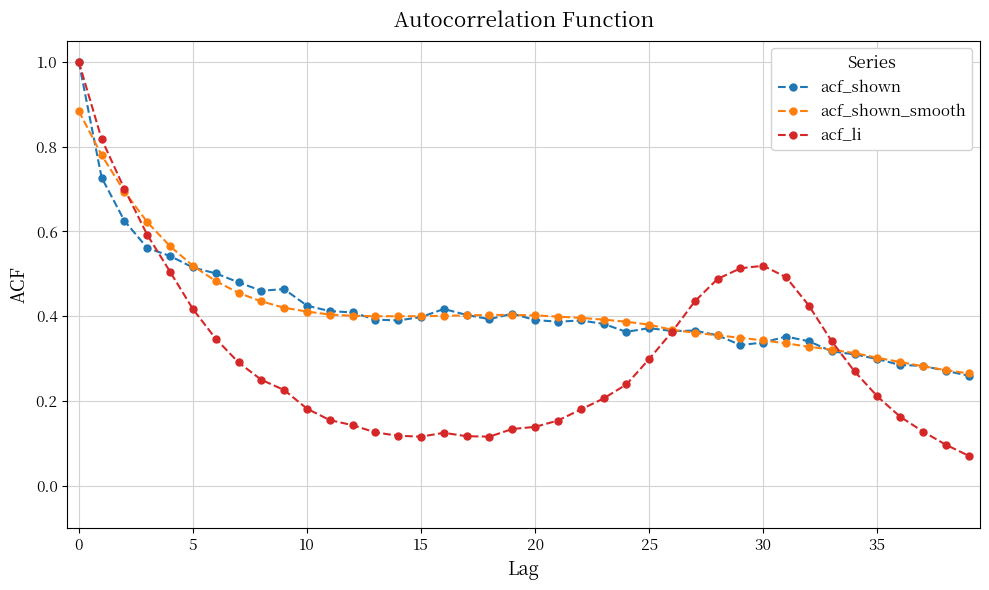

What is the greatest value displayed?

1.0